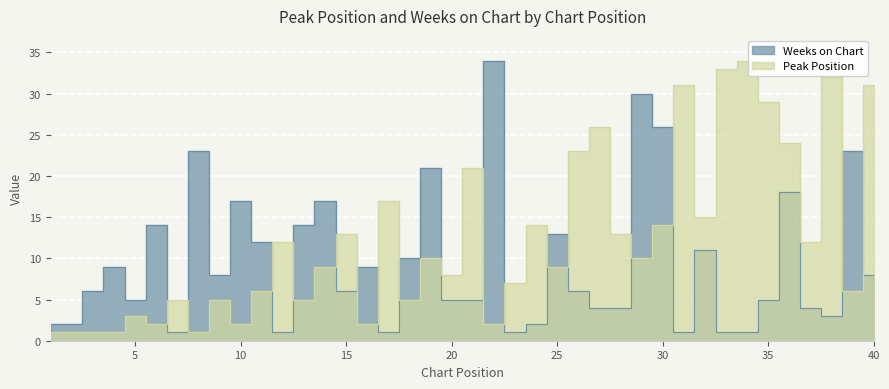

True or false: Weeks on Chart has more than 1 points higher than both neighbors.

True